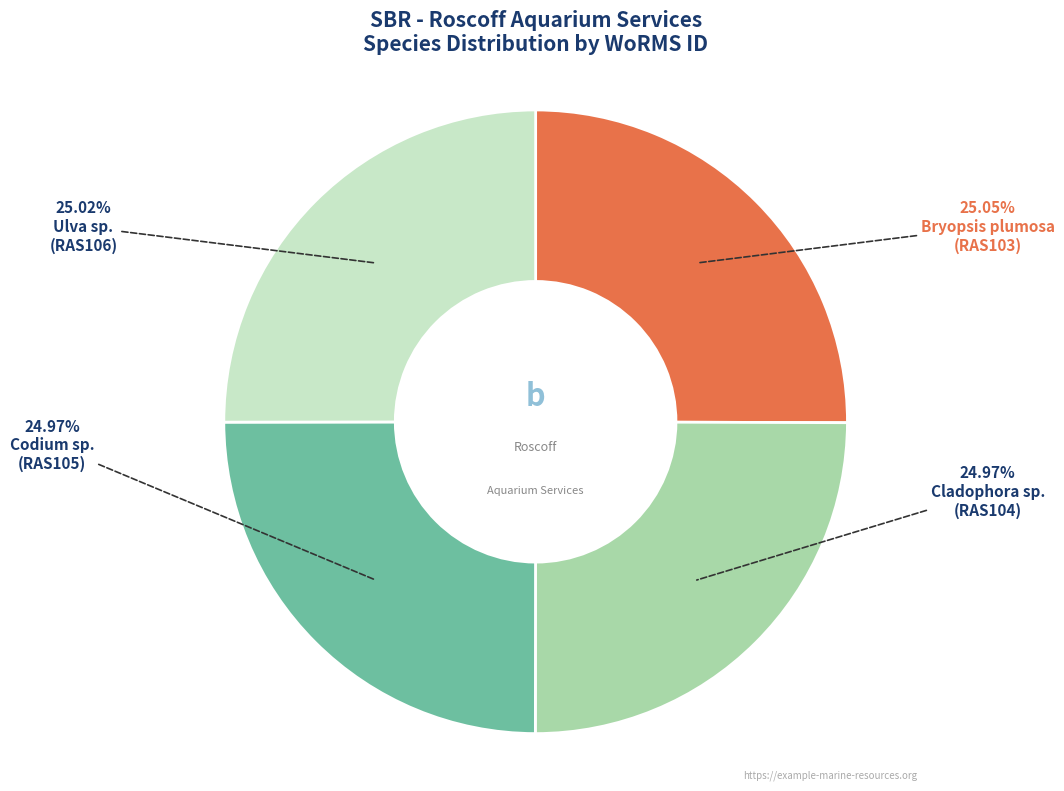

Is there a majority slice in this chart?

No